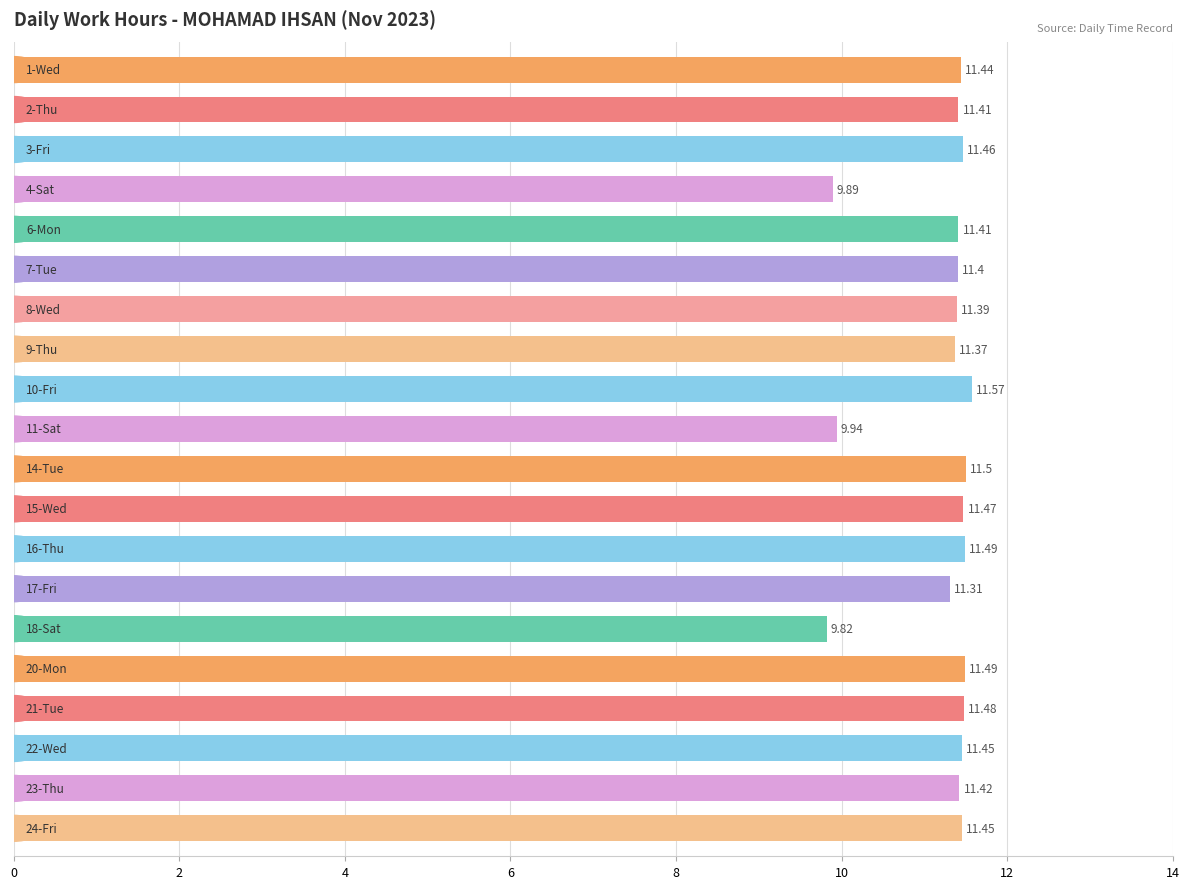

What is the sum of all values?

224.2